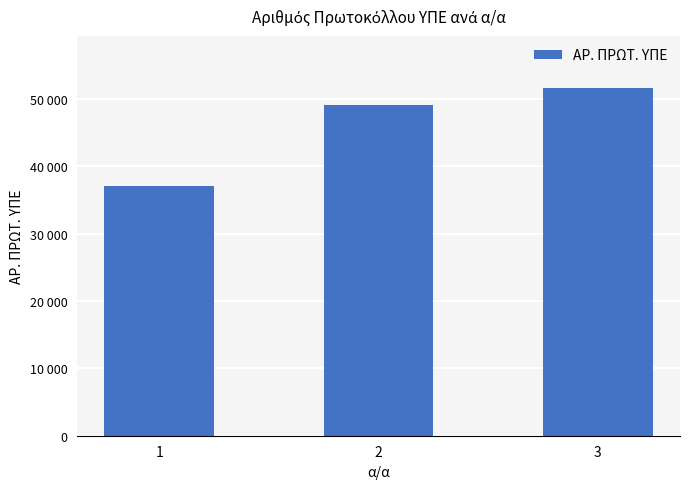

Reading left to right, what are all the values shown in this chart?

37077	49058	51588